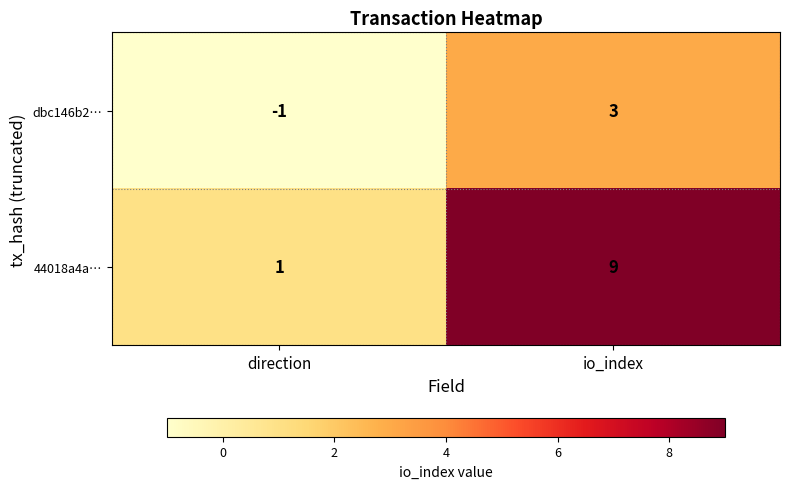

What value does the 44018a4a… series have at io_index?

9